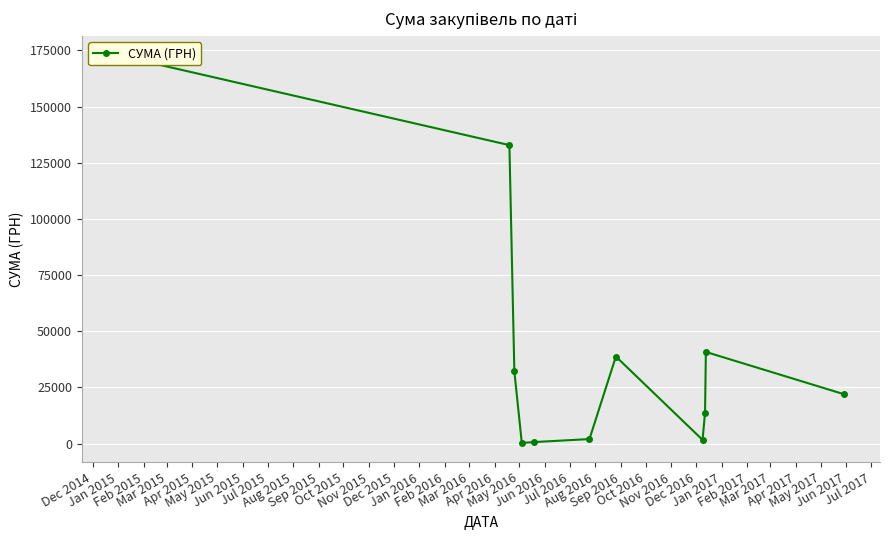

Reading left to right, transcribe all the data shown in this chart.

172837.8	132858.7	32113.0	294.6	660.0	2003.0	38741.0	1640.0	13788.0	40787.7	22005.0